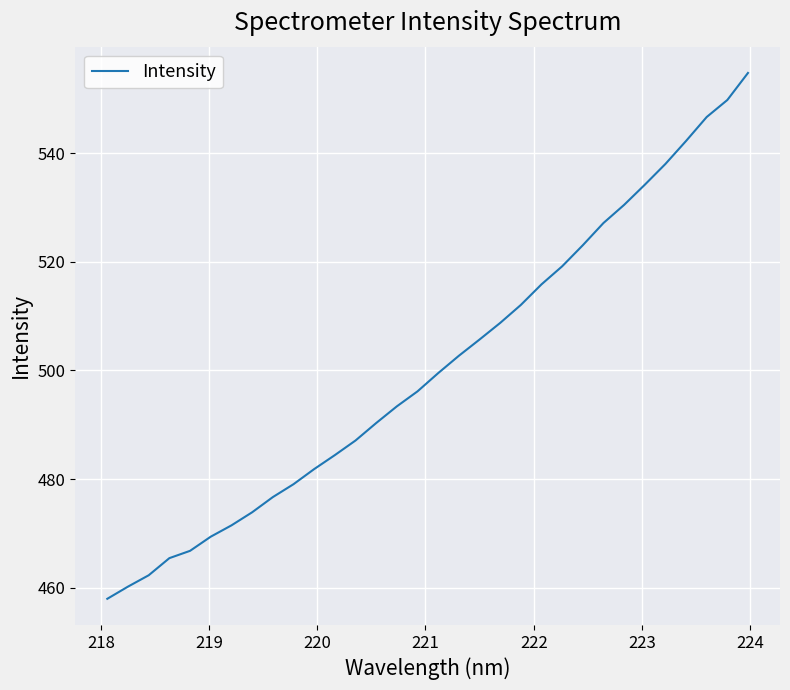

How many distinct data groups are displayed?

1